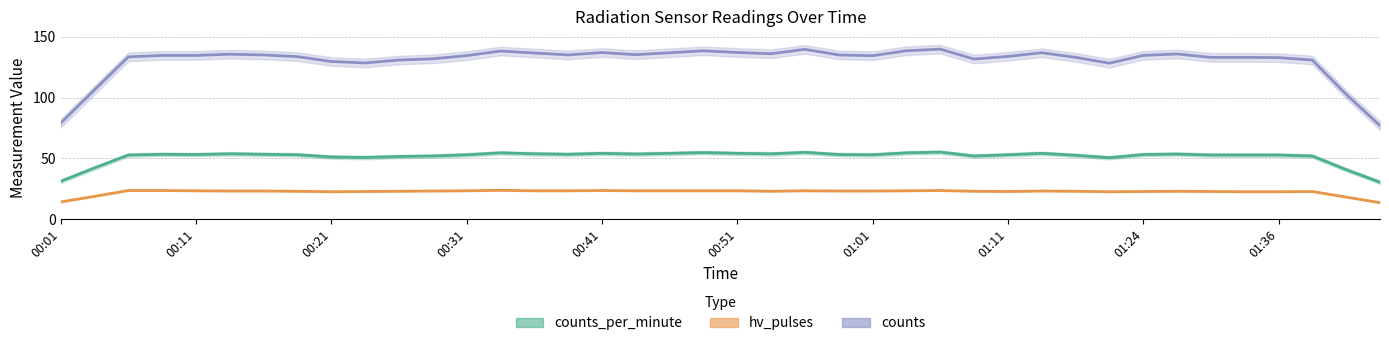

What is the difference between the second highest and minimum values in the counts_per_minute series?

24.6